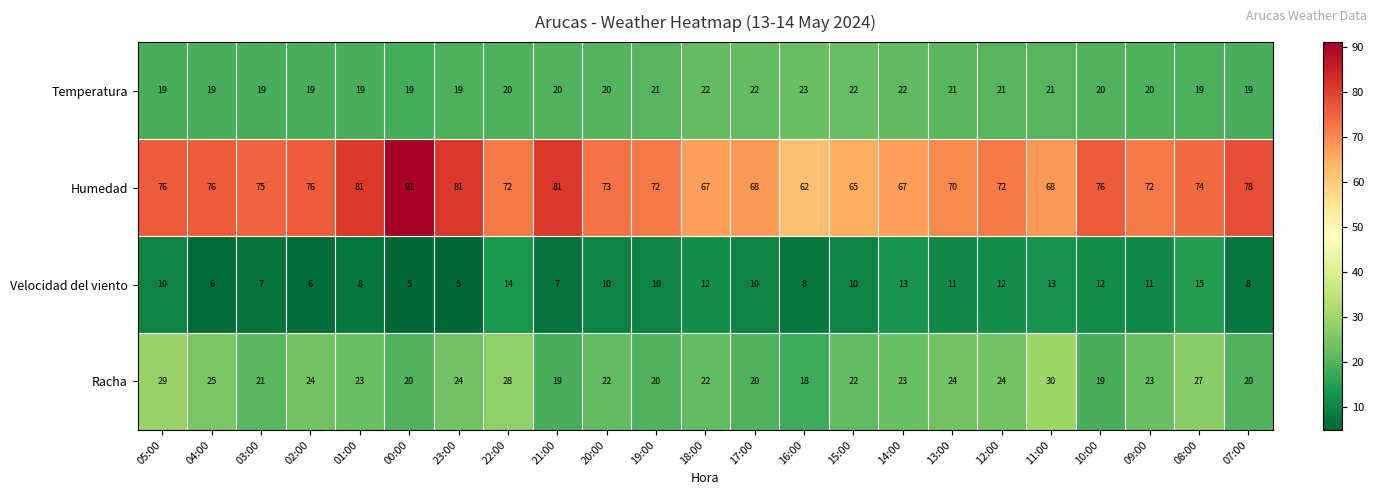

What is the total value across all series at 04:00?

126